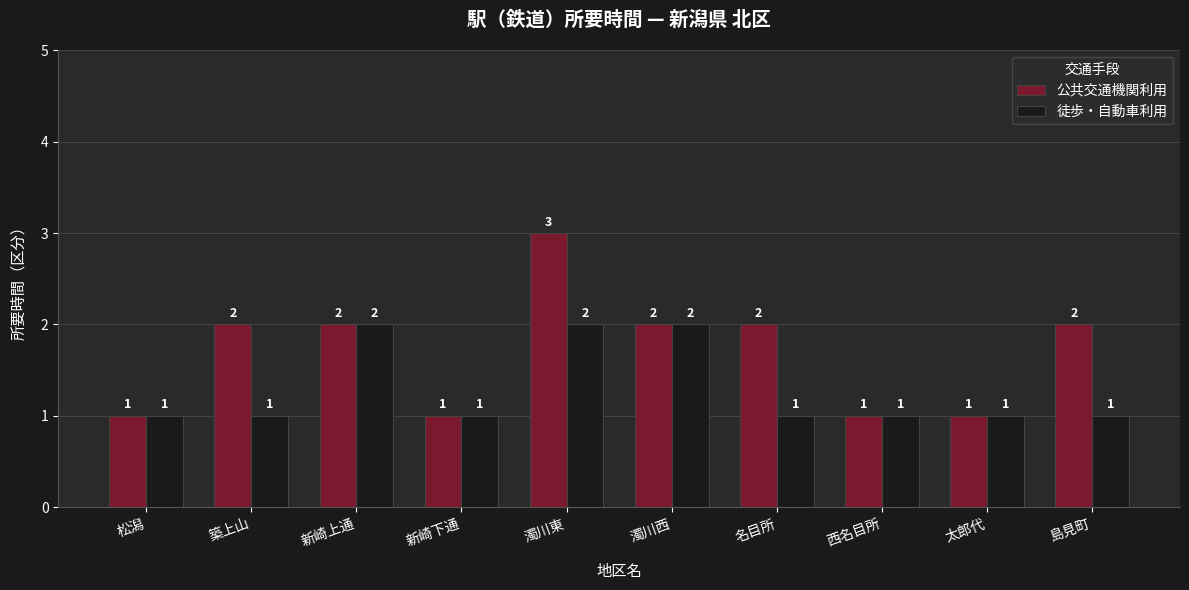

Count the 公共交通機関利用 values in the range 1 to 2.

9